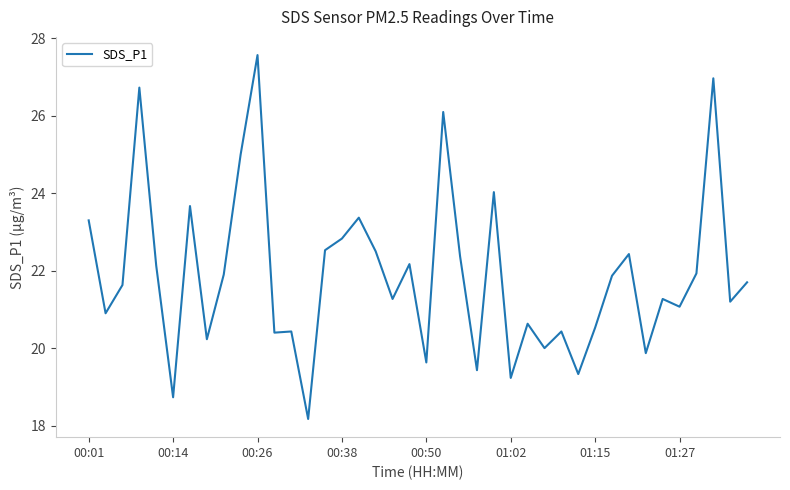

What is the difference between the maximum and minimum values?

9.4